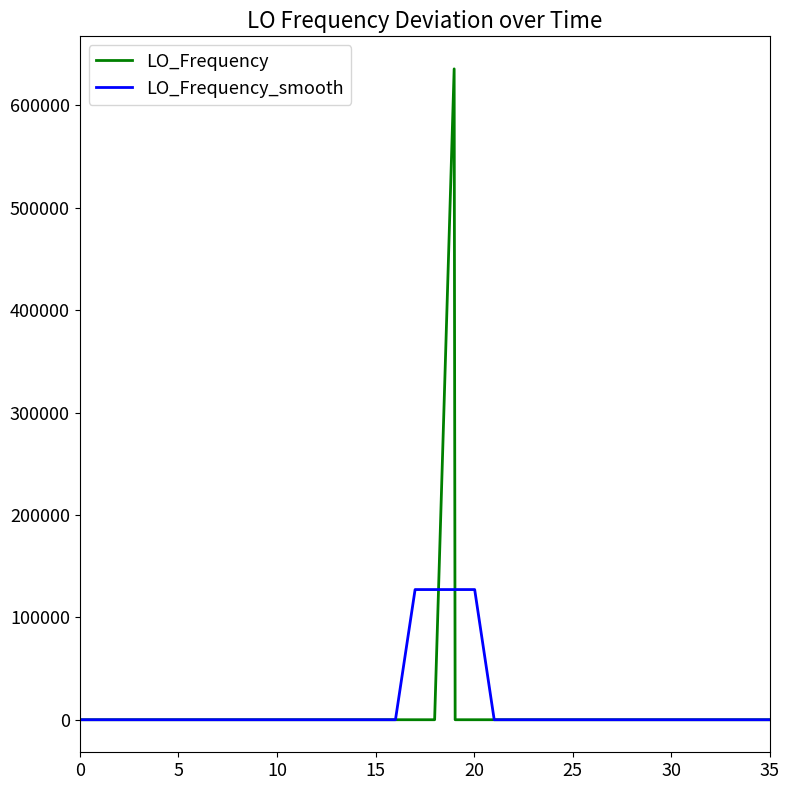

What is the maximum value shown in the chart?

635705.8